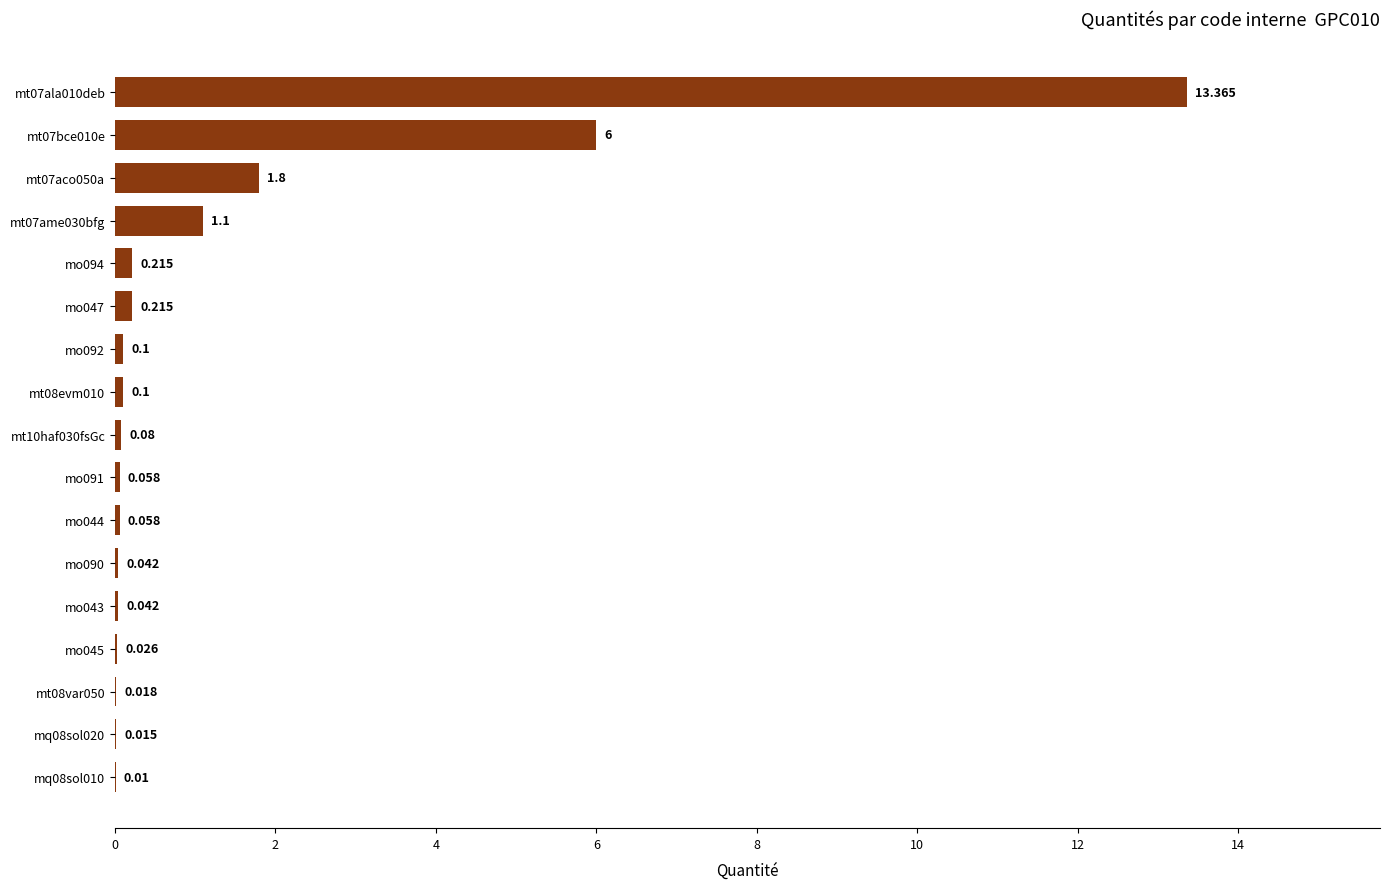

How many data points does each series have?

17